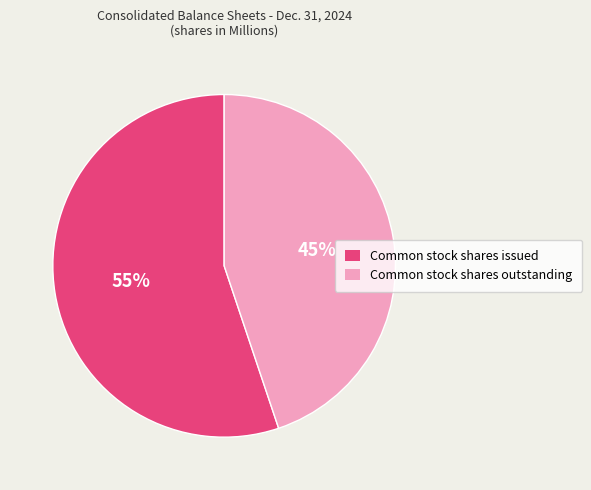

To the nearest percent, what percentage of the pie is Common stock shares outstanding?

45%